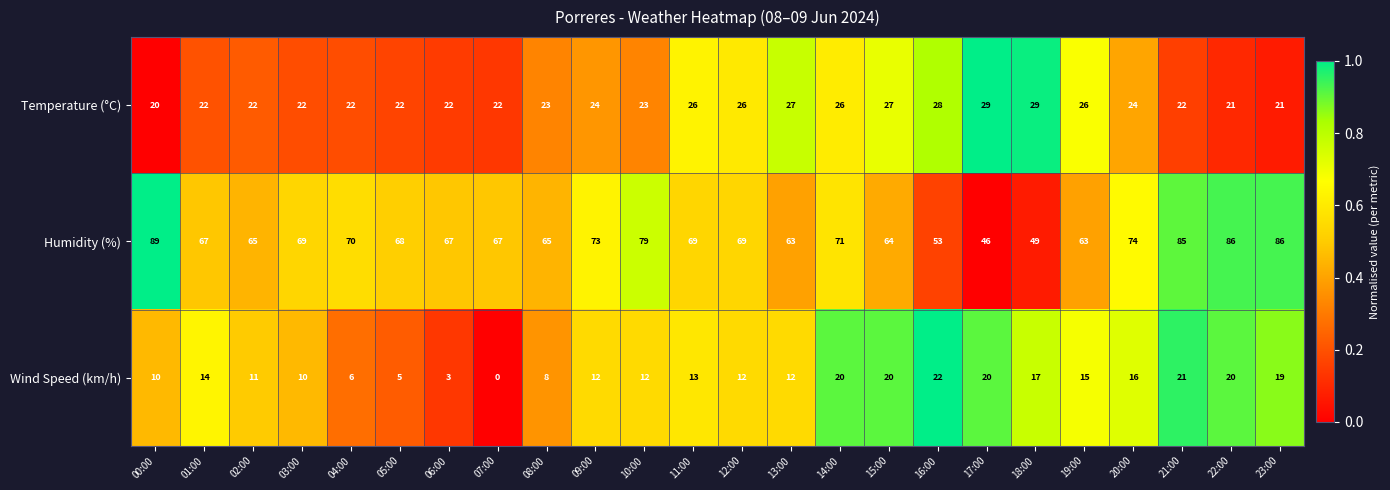

At 07:00, list the series in order from smallest to largest.

Wind Speed (km/h), Temperature (°C), Humidity (%)